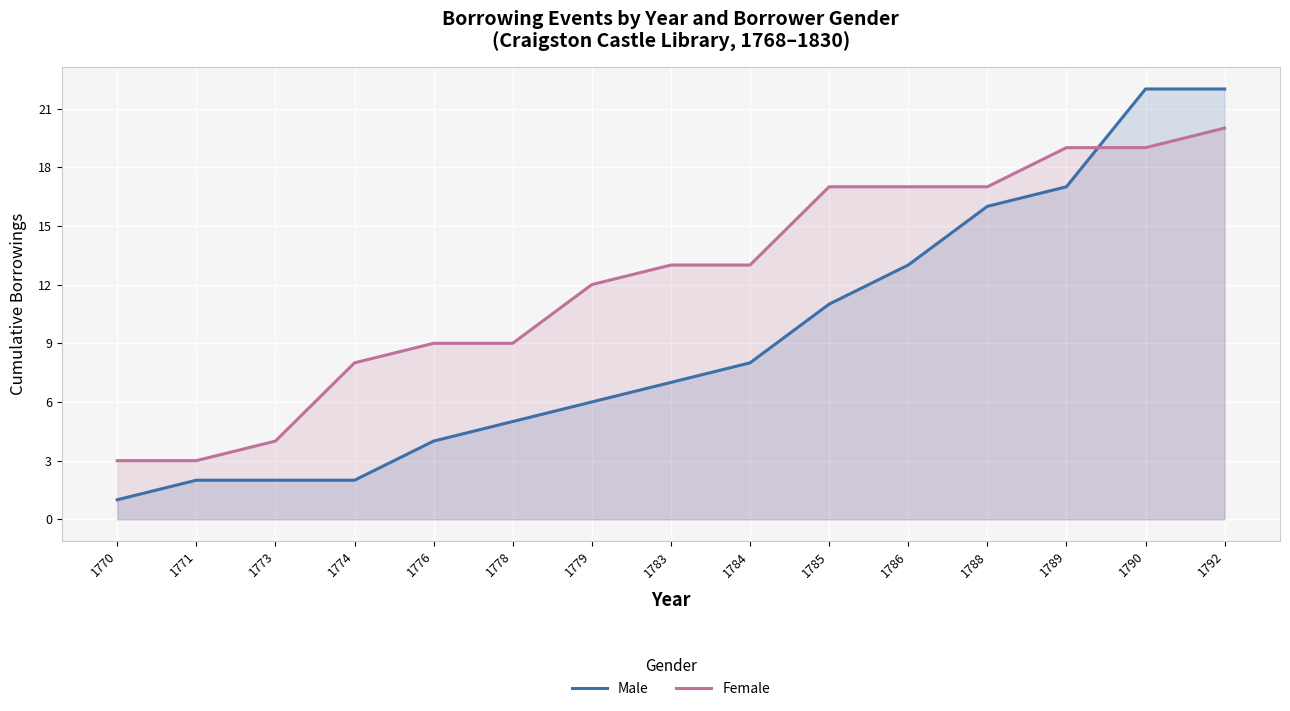

Rank the series by their maximum value, from lowest to highest.

Female, Male